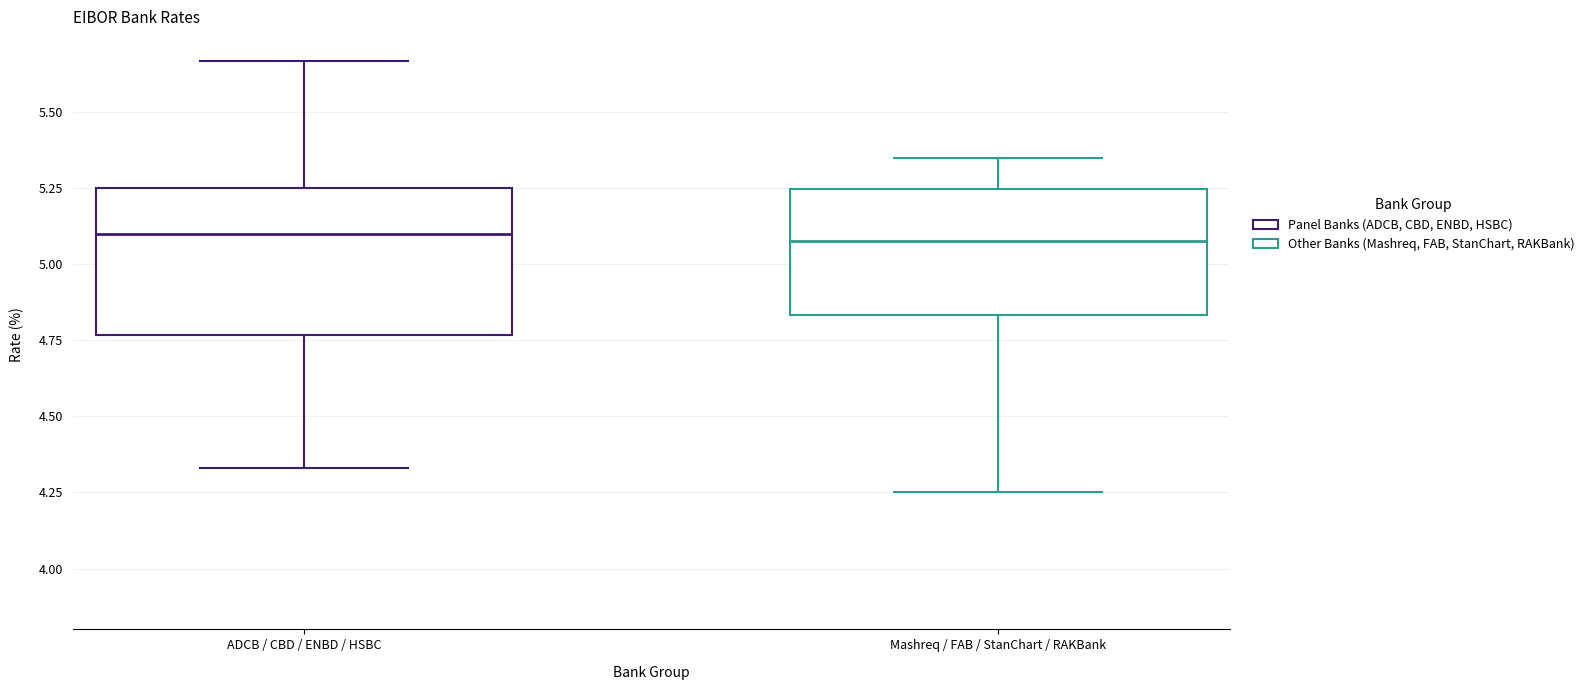

Reading left to right, read every box against the y-axis: the position of its median line, the range the box covers, and the ends of its whiskers. The values are not printed on the chart, so give them approximately, as read against the axis.

ADCB / CBD / ENBD / HSBC: median 5.10, box 4.75 to 5.25, whiskers 4.35 to 5.65
Mashreq / FAB / StanChart / RAKBank: median 5.10, box 4.85 to 5.25, whiskers 4.25 to 5.35